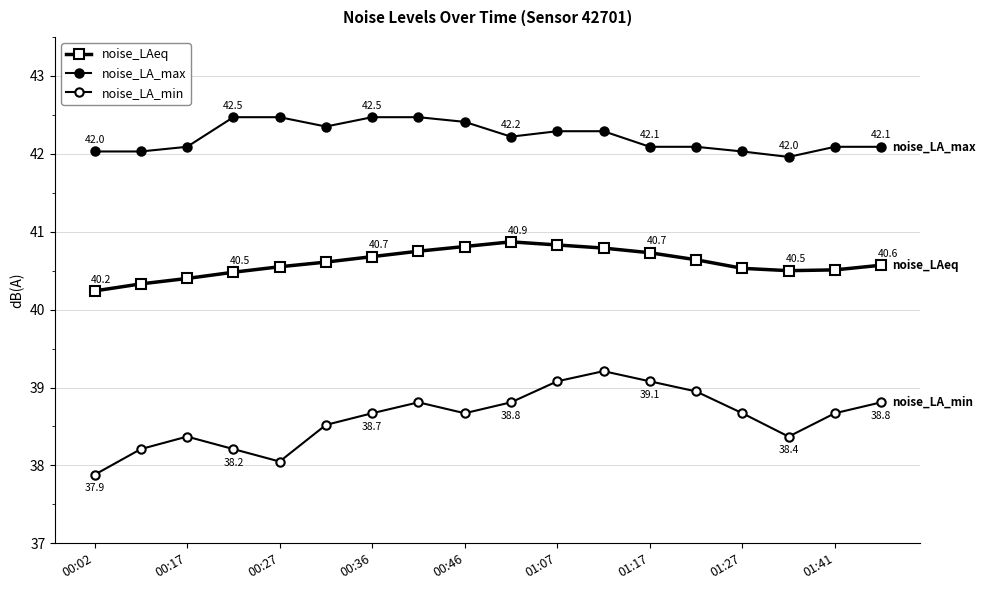

Does the chart have visible grid lines?

Yes